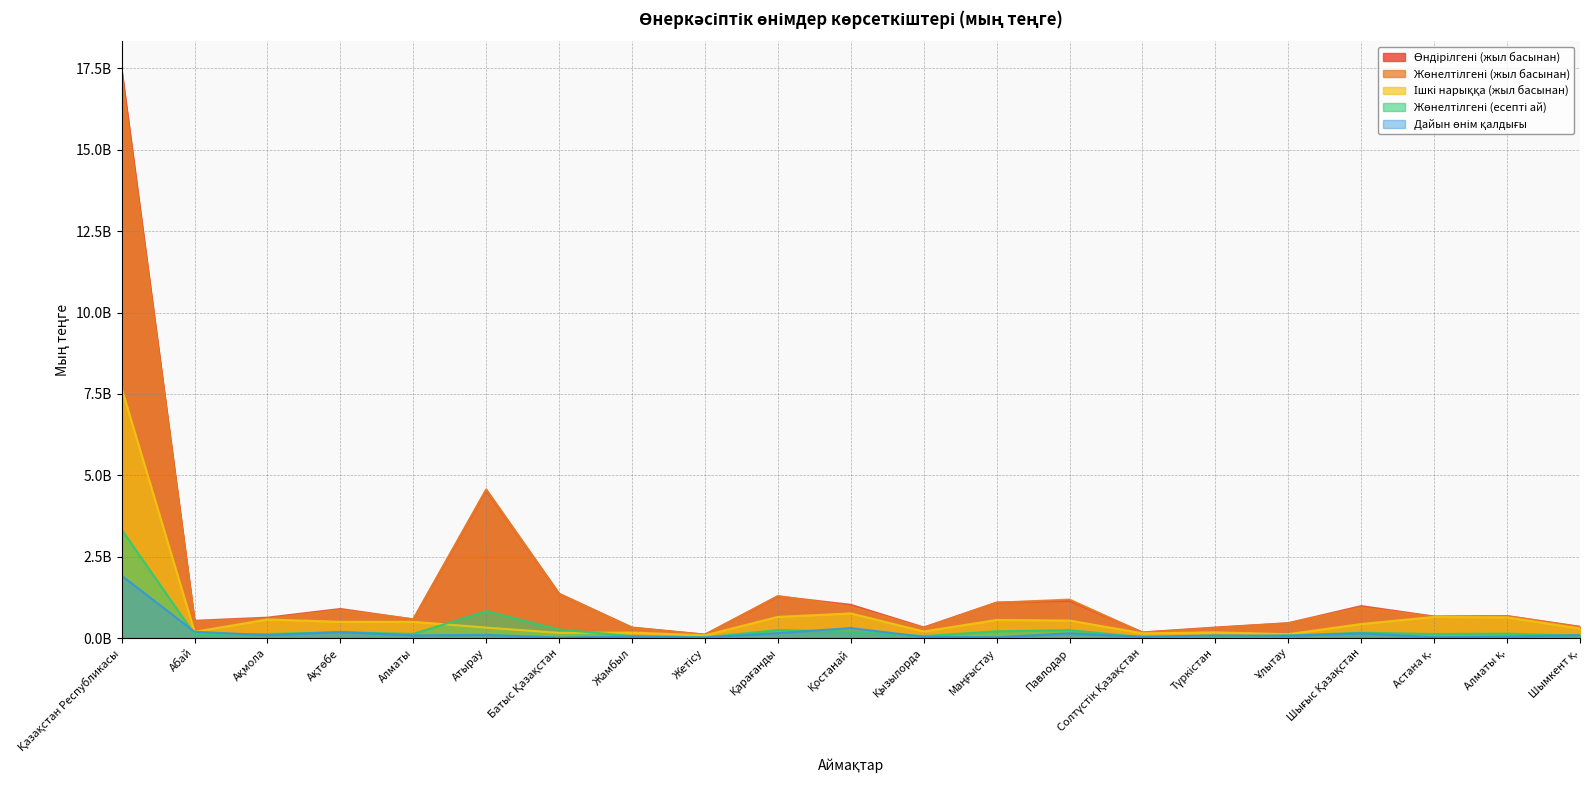

Which series has the widest spread of values?

Өндірілгені (жыл басынан)